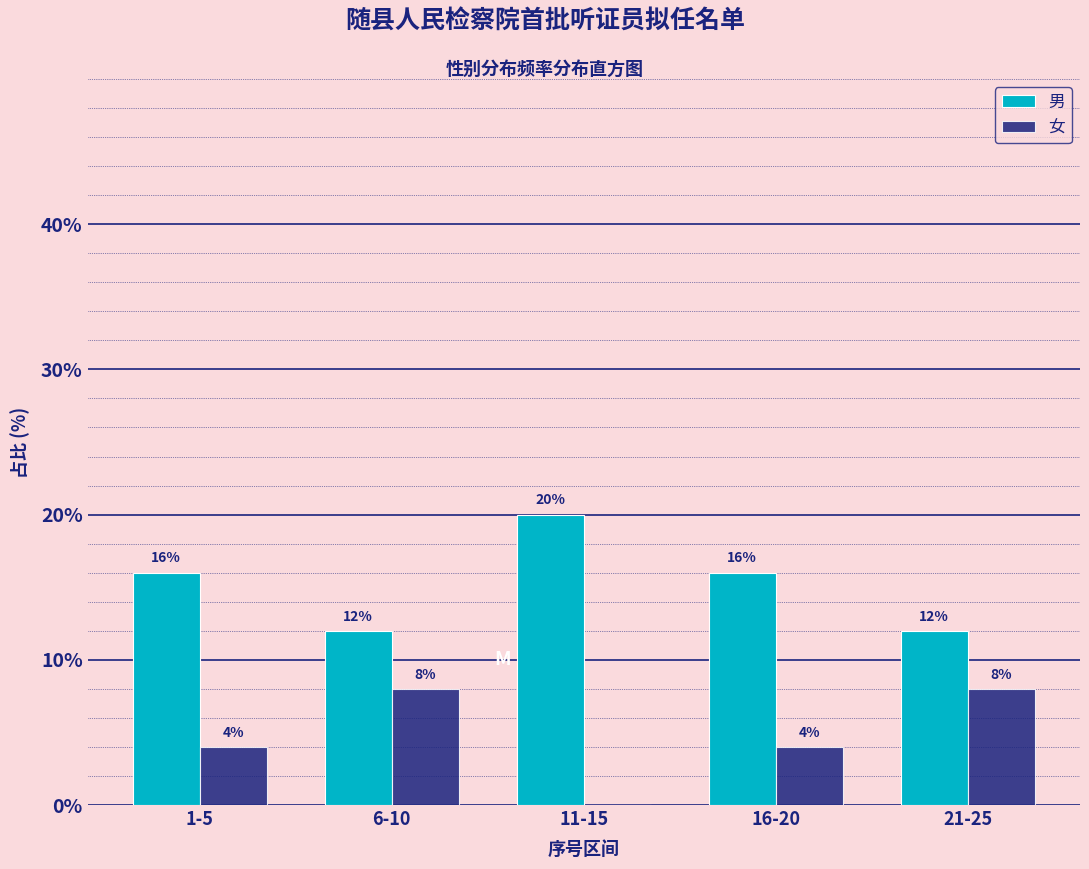

Reading right to left, transcribe all the data shown in this chart.

男: 21-25=12	16-20=16	11-15=20	6-10=12	1-5=16
女: 21-25=8	16-20=4	11-15=0	6-10=8	1-5=4